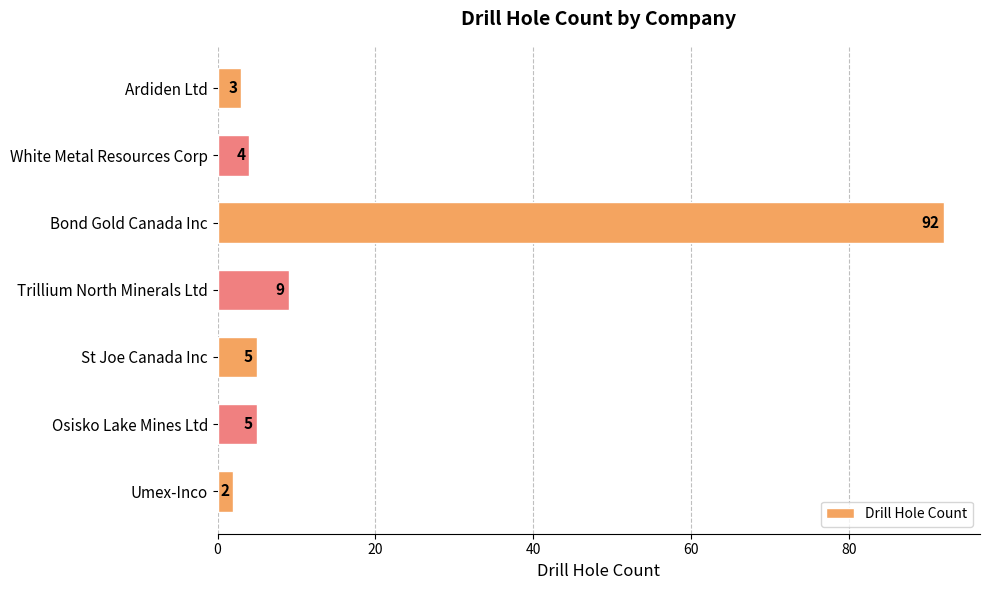

How many bars are there in total?

7